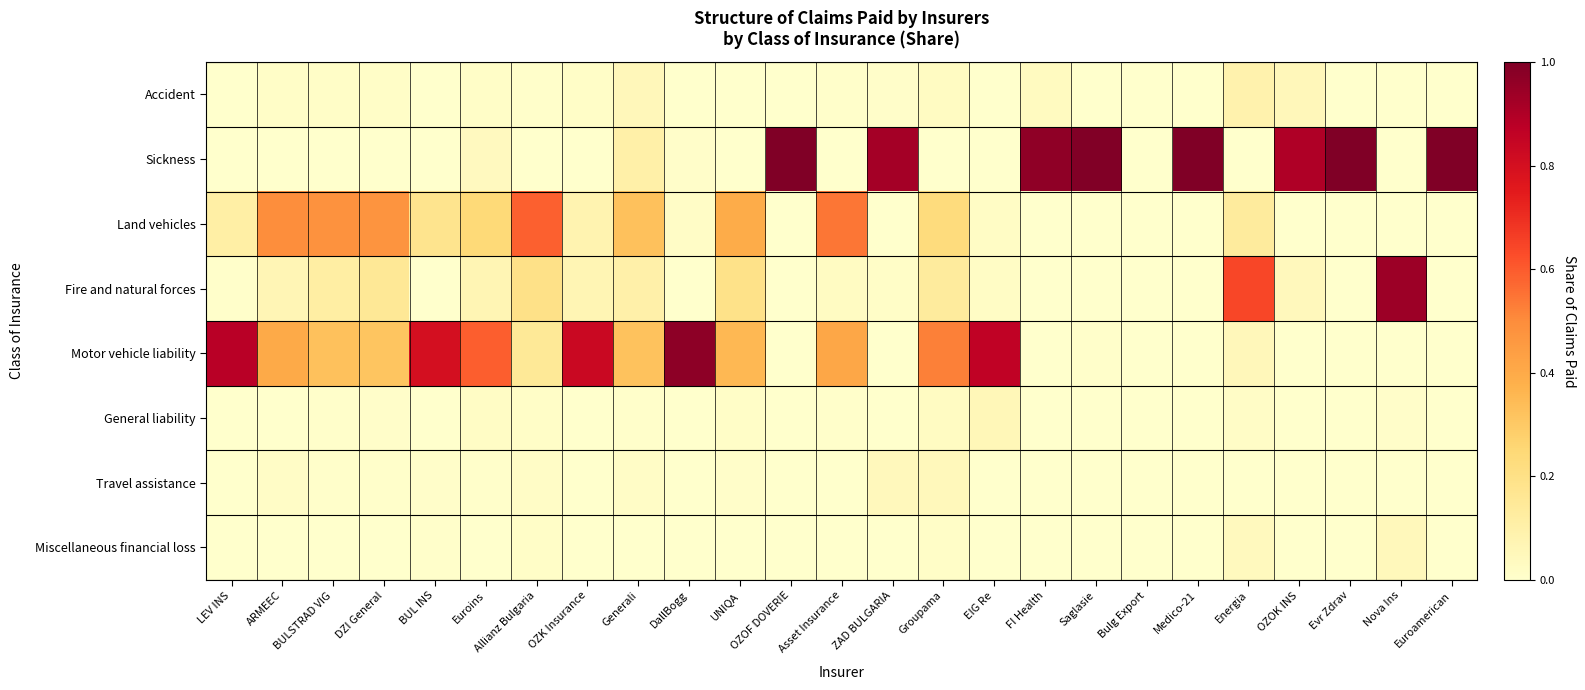

Reading left to right, extract all data points from this chart.

Accident: LEV INS=0.0	ARMEEC=0.0	BULSTRAD VIG=0.0	DZI General=0.0	BUL INS=0.0	Euroins=0.0	Allianz Bulgaria=0.0	OZK Insurance=0.0	Generali=0.1	DallBogg=0.0	UNIQA=0.0	OZOF DOVERIE=0.0	Asset Insurance=0.0	ZAD BULGARIA=0.0	Groupama=0.0	EIG Re=0.0	FI Health=0.0	Saglasie=0.0	Bulg Export=0.0	Medico-21=0.0	Energia=0.1	OZOK INS=0.1	Evr Zdrav=0.0	Nova Ins=0.0	Euroamerican=0.0
Sickness: LEV INS=0.0	ARMEEC=0.0	BULSTRAD VIG=0.0	DZI General=0.0	BUL INS=0.0	Euroins=0.0	Allianz Bulgaria=0.0	OZK Insurance=0.0	Generali=0.1	DallBogg=0.0	UNIQA=0.0	OZOF DOVERIE=1.0	Asset Insurance=0.0	ZAD BULGARIA=0.9	Groupama=0.0	EIG Re=0.0	FI Health=1.0	Saglasie=1.0	Bulg Export=0.0	Medico-21=1.0	Energia=0.0	OZOK INS=0.9	Evr Zdrav=1.0	Nova Ins=0.0	Euroamerican=1.0
Land vehicles: LEV INS=0.1	ARMEEC=0.5	BULSTRAD VIG=0.5	DZI General=0.5	BUL INS=0.2	Euroins=0.2	Allianz Bulgaria=0.6	OZK Insurance=0.1	Generali=0.3	DallBogg=0.0	UNIQA=0.4	OZOF DOVERIE=0.0	Asset Insurance=0.5	ZAD BULGARIA=0.0	Groupama=0.2	EIG Re=0.0	FI Health=0.0	Saglasie=0.0	Bulg Export=0.0	Medico-21=0.0	Energia=0.1	OZOK INS=0.0	Evr Zdrav=0.0	Nova Ins=0.0	Euroamerican=0.0
Fire and natural forces: LEV INS=0.0	ARMEEC=0.1	BULSTRAD VIG=0.1	DZI General=0.2	BUL INS=0.0	Euroins=0.1	Allianz Bulgaria=0.2	OZK Insurance=0.1	Generali=0.1	DallBogg=0.0	UNIQA=0.2	OZOF DOVERIE=0.0	Asset Insurance=0.0	ZAD BULGARIA=0.0	Groupama=0.1	EIG Re=0.0	FI Health=0.0	Saglasie=0.0	Bulg Export=0.0	Medico-21=0.0	Energia=0.6	OZOK INS=0.0	Evr Zdrav=0.0	Nova Ins=0.9	Euroamerican=0.0
Motor vehicle liability: LEV INS=0.9	ARMEEC=0.4	BULSTRAD VIG=0.3	DZI General=0.3	BUL INS=0.8	Euroins=0.6	Allianz Bulgaria=0.1	OZK Insurance=0.8	Generali=0.3	DallBogg=1.0	UNIQA=0.4	OZOF DOVERIE=0.0	Asset Insurance=0.4	ZAD BULGARIA=0.0	Groupama=0.5	EIG Re=0.9	FI Health=0.0	Saglasie=0.0	Bulg Export=0.0	Medico-21=0.0	Energia=0.1	OZOK INS=0.0	Evr Zdrav=0.0	Nova Ins=0.0	Euroamerican=0.0
General liability: LEV INS=0.0	ARMEEC=0.0	BULSTRAD VIG=0.0	DZI General=0.0	BUL INS=0.0	Euroins=0.0	Allianz Bulgaria=0.0	OZK Insurance=0.0	Generali=0.0	DallBogg=0.0	UNIQA=0.0	OZOF DOVERIE=0.0	Asset Insurance=0.0	ZAD BULGARIA=0.0	Groupama=0.0	EIG Re=0.1	FI Health=0.0	Saglasie=0.0	Bulg Export=0.0	Medico-21=0.0	Energia=0.0	OZOK INS=0.0	Evr Zdrav=0.0	Nova Ins=0.0	Euroamerican=0.0
Travel assistance: LEV INS=0.0	ARMEEC=0.0	BULSTRAD VIG=0.0	DZI General=0.0	BUL INS=0.0	Euroins=0.0	Allianz Bulgaria=0.0	OZK Insurance=0.0	Generali=0.0	DallBogg=0.0	UNIQA=0.0	OZOF DOVERIE=0.0	Asset Insurance=0.0	ZAD BULGARIA=0.0	Groupama=0.1	EIG Re=0.0	FI Health=0.0	Saglasie=0.0	Bulg Export=0.0	Medico-21=0.0	Energia=0.0	OZOK INS=0.0	Evr Zdrav=0.0	Nova Ins=0.0	Euroamerican=0.0
Miscellaneous financial loss: LEV INS=-0.0	ARMEEC=0.0	BULSTRAD VIG=0.0	DZI General=0.0	BUL INS=0.0	Euroins=-0.0	Allianz Bulgaria=0.0	OZK Insurance=0.0	Generali=0.0	DallBogg=0.0	UNIQA=0.0	OZOF DOVERIE=0.0	Asset Insurance=0.0	ZAD BULGARIA=0.0	Groupama=0.0	EIG Re=0.0	FI Health=0.0	Saglasie=0.0	Bulg Export=0.0	Medico-21=0.0	Energia=0.0	OZOK INS=0.0	Evr Zdrav=0.0	Nova Ins=0.0	Euroamerican=0.0